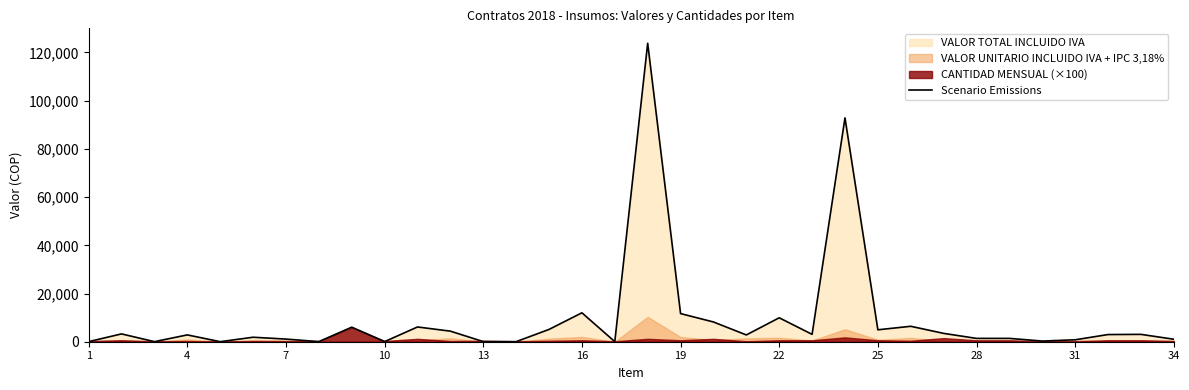

What is the difference between the maximum and minimum values?

123802.4